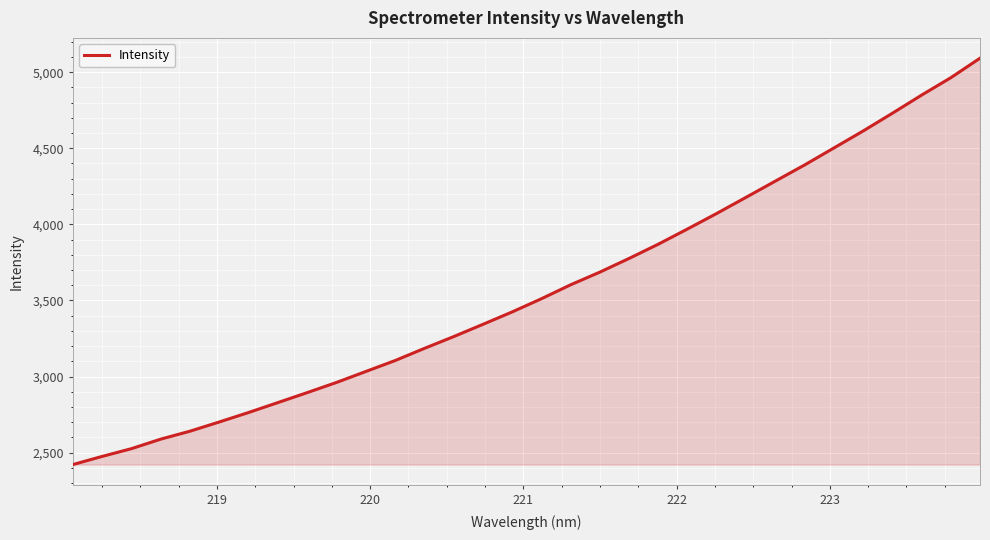

What is the difference between the maximum and minimum values?

2670.7